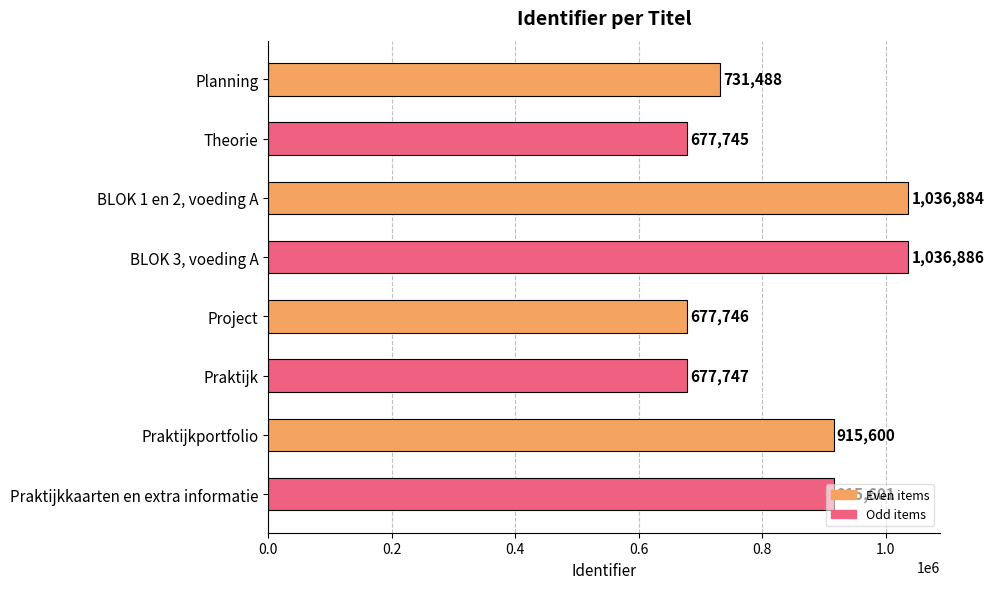

Which category has the lowest value across all series?

Theorie